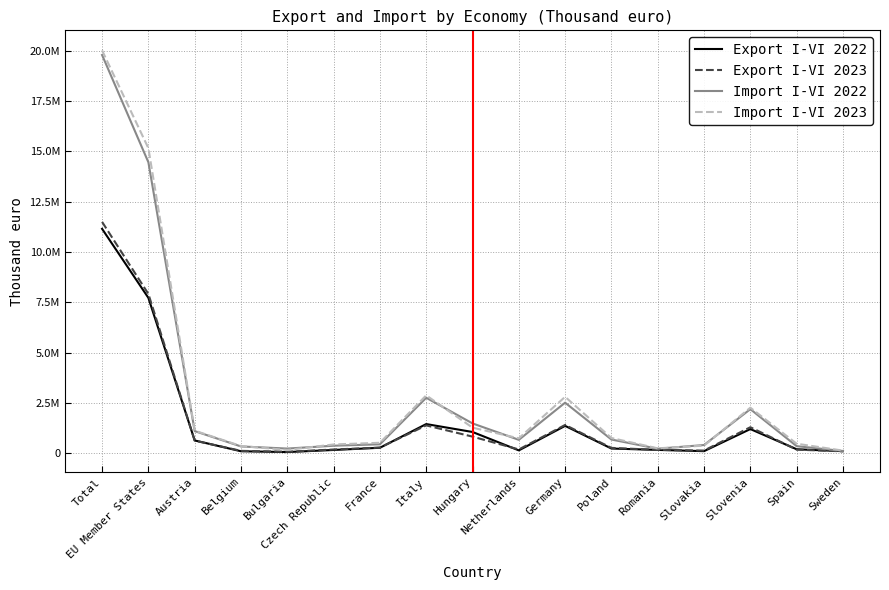

Does the chart have visible grid lines?

Yes